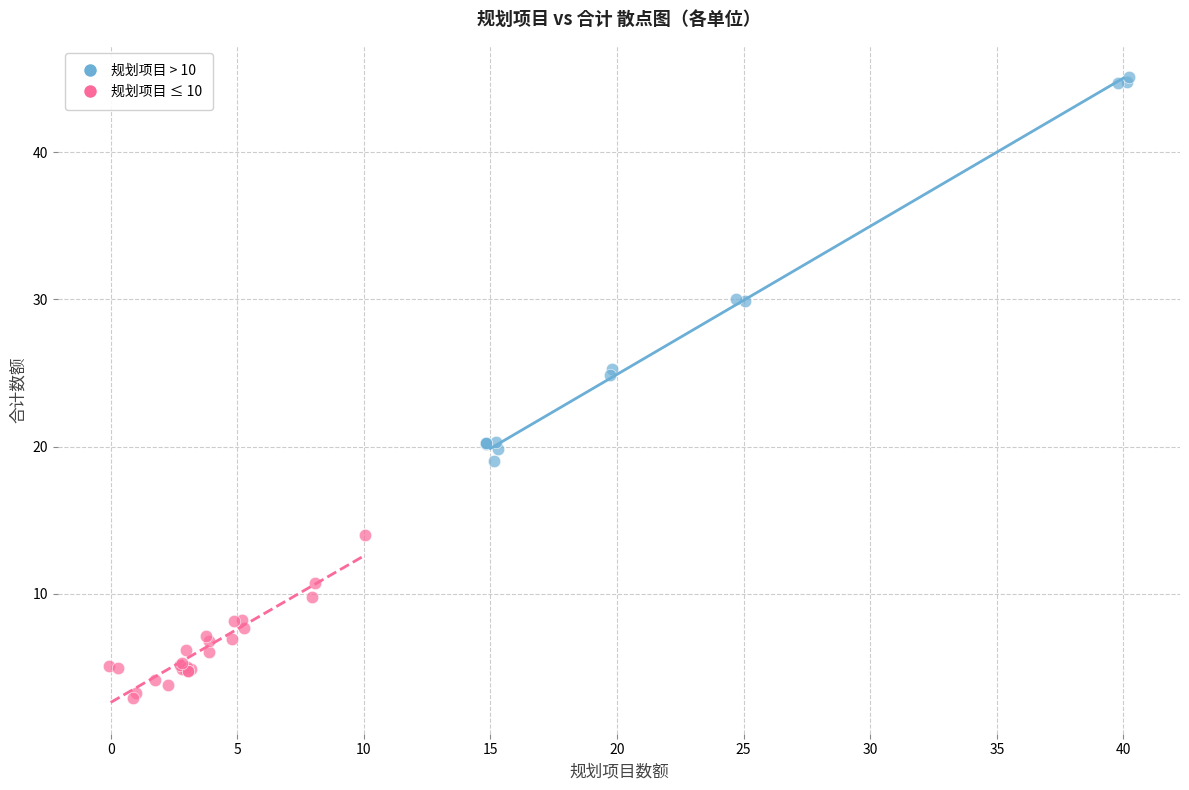

What are all the series names shown in the legend?

规划项目 > 10, 规划项目 ≤ 10